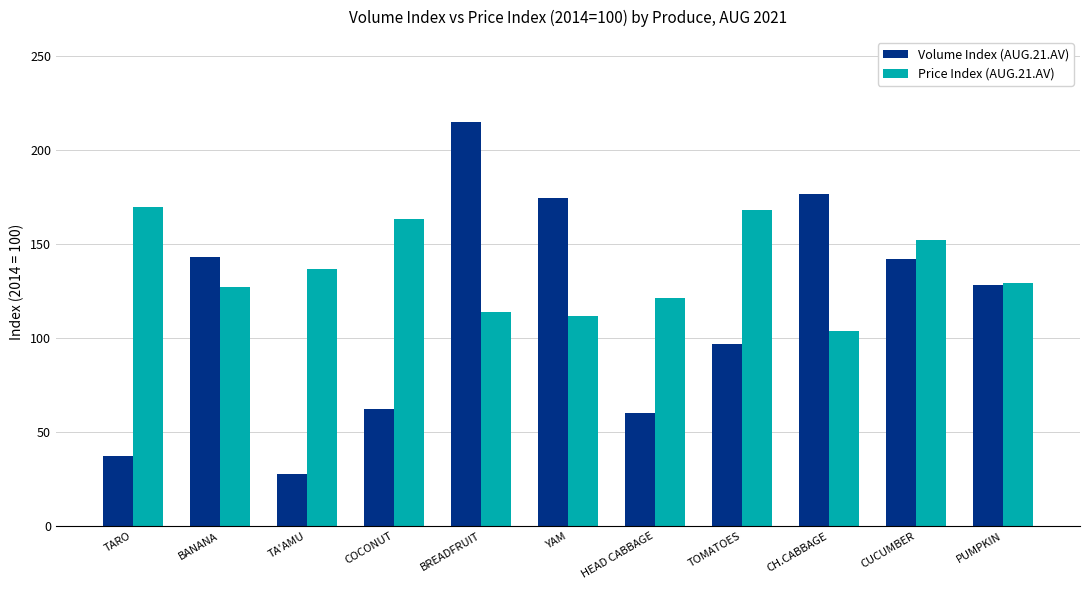

The Volume Index (AUG.21.AV) series shows 245.9 at CUCUMBER. True or false?

False